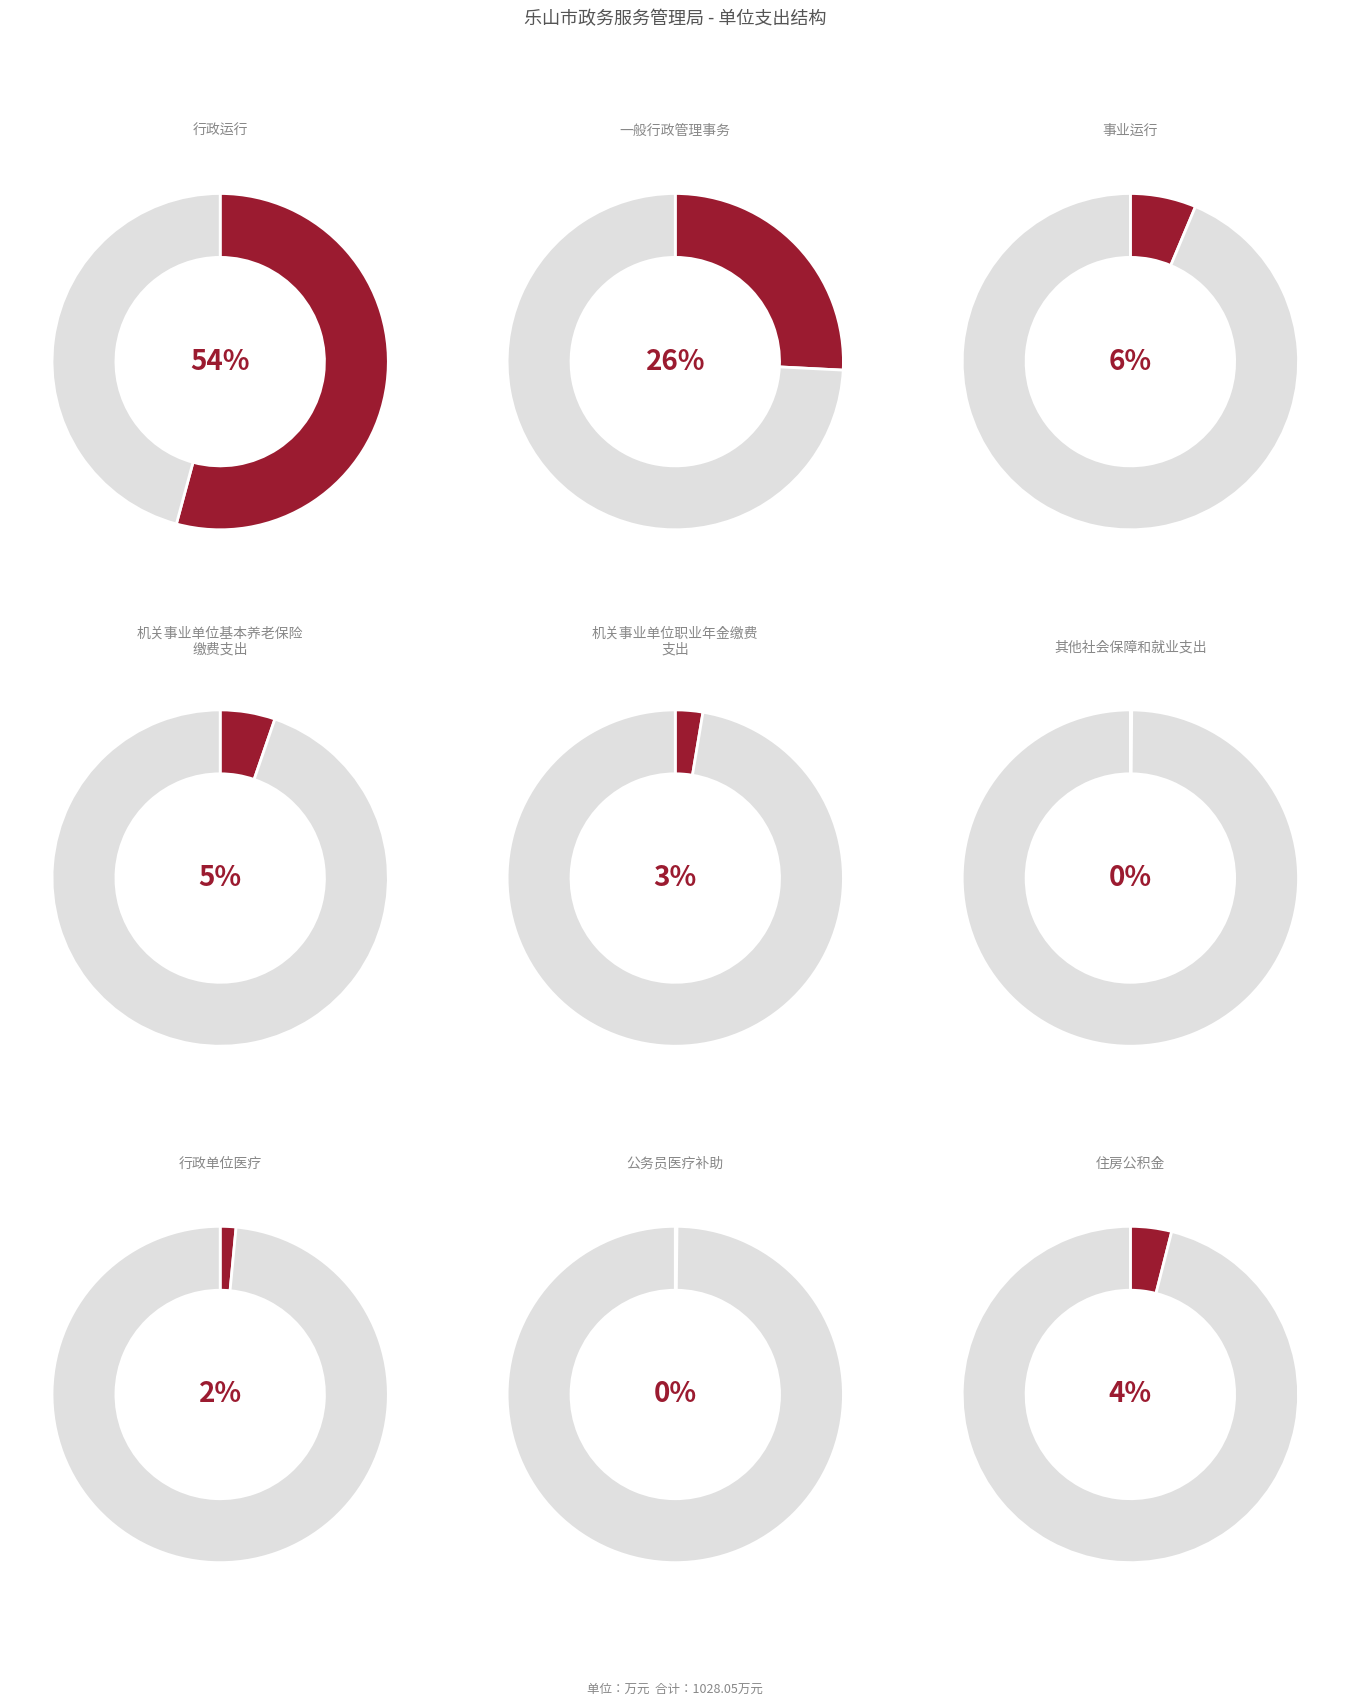

To the nearest percent, what is the average slice percentage?

11%